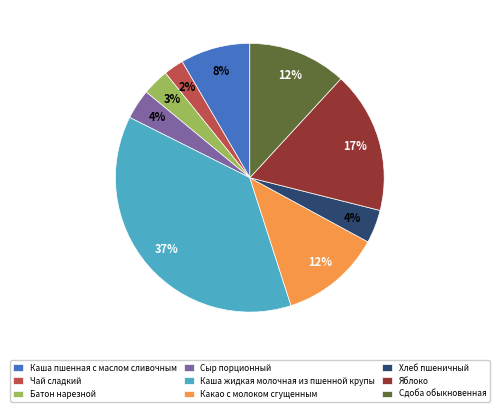

Which has a higher value, Хлеб пшеничный or Сдоба обыкновенная?

Сдоба обыкновенная